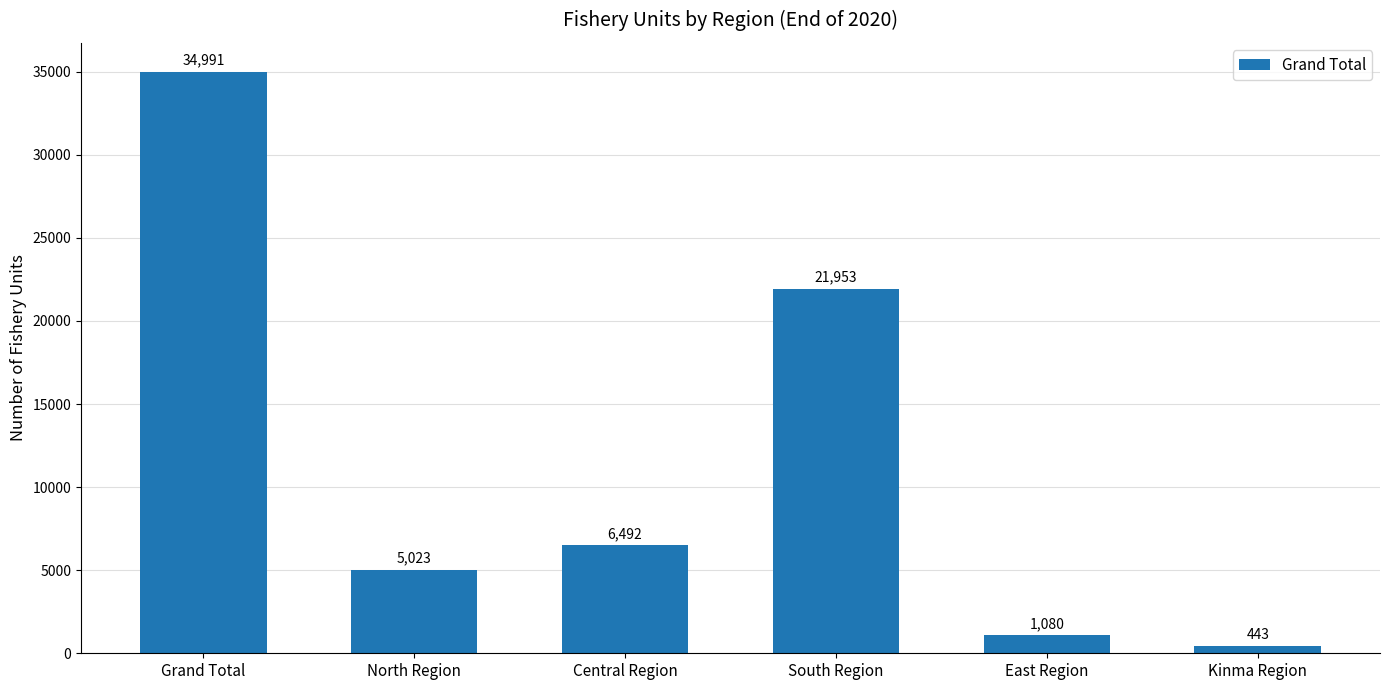

List the labels in order of value, largest first.

Grand Total, South Region, Central Region, North Region, East Region, Kinma Region